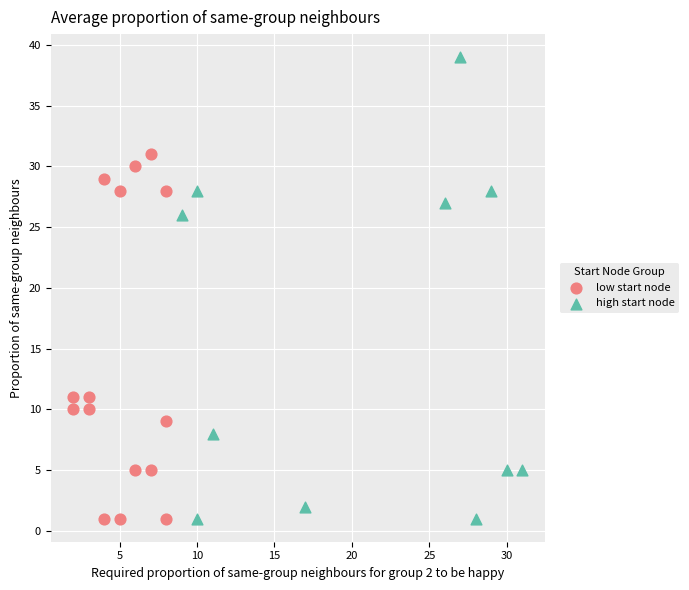

Which series has the largest Y range (max minus min)?

high start node